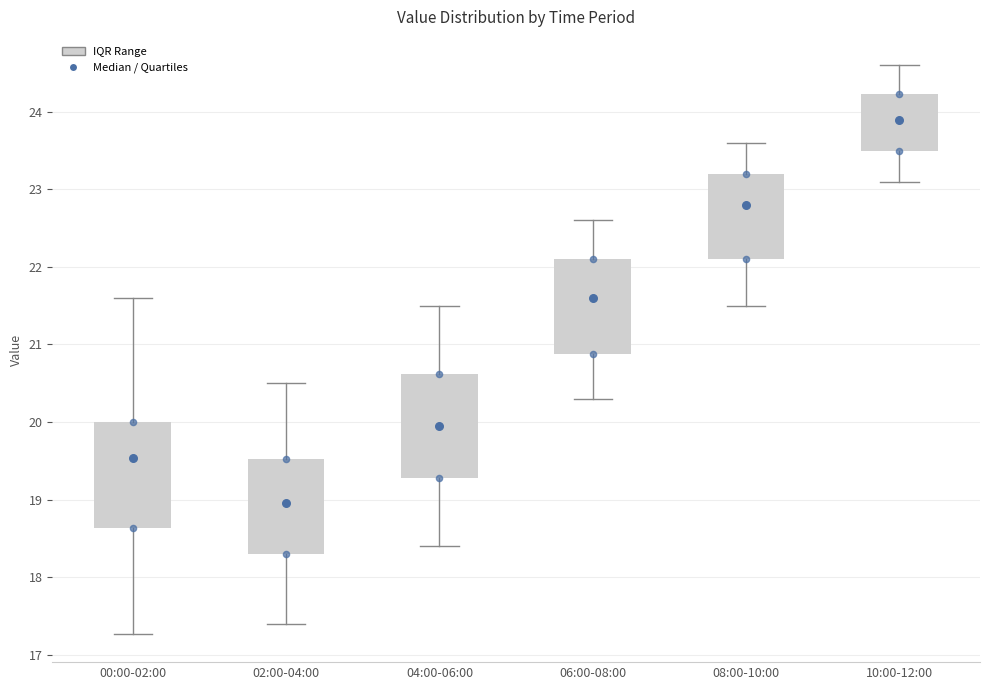

Where does the upper whisker of the box for 00:00-02:00 end on the y-axis? The values are not printed on the chart, so give them approximately, as read against the axis.

21.6